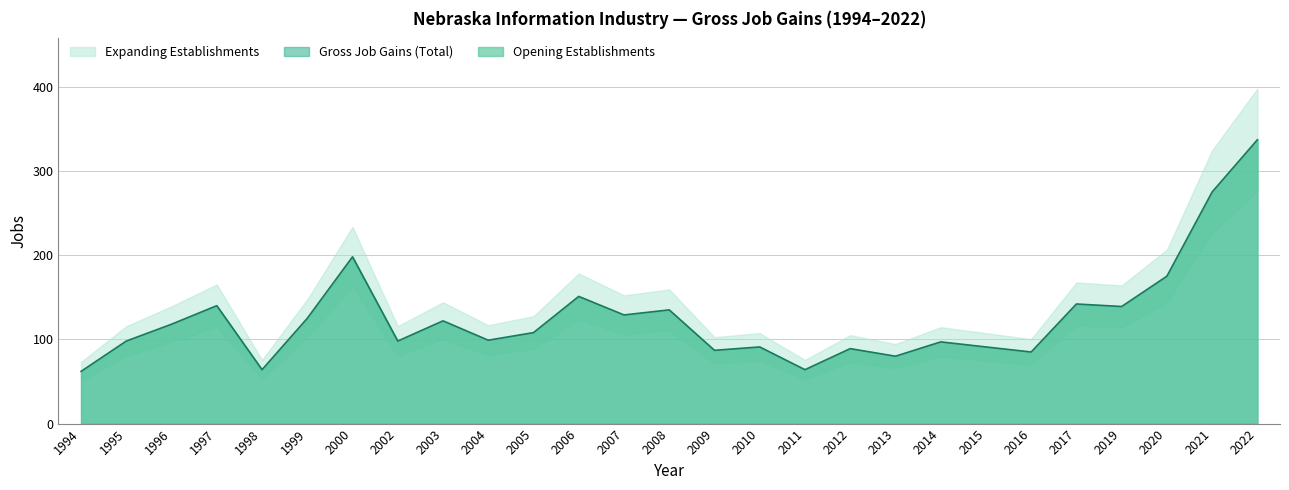

At which category is the sum across all series the highest?

2022